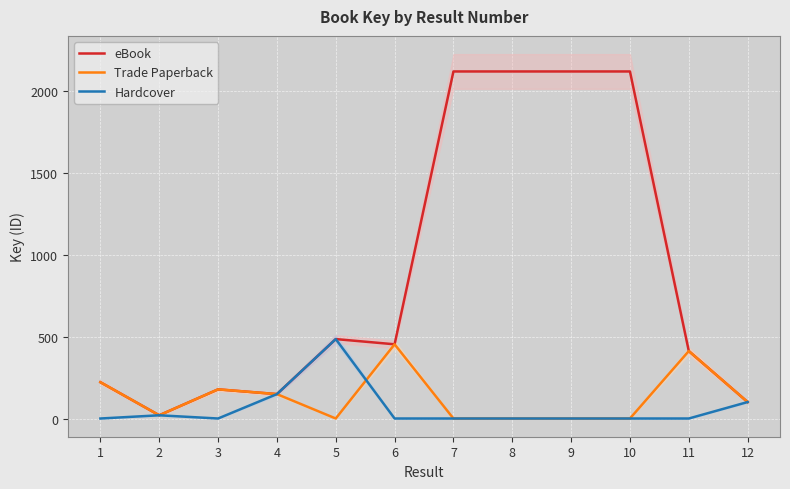

Is it true that Trade Paperback equals 28.3 at 2?

False